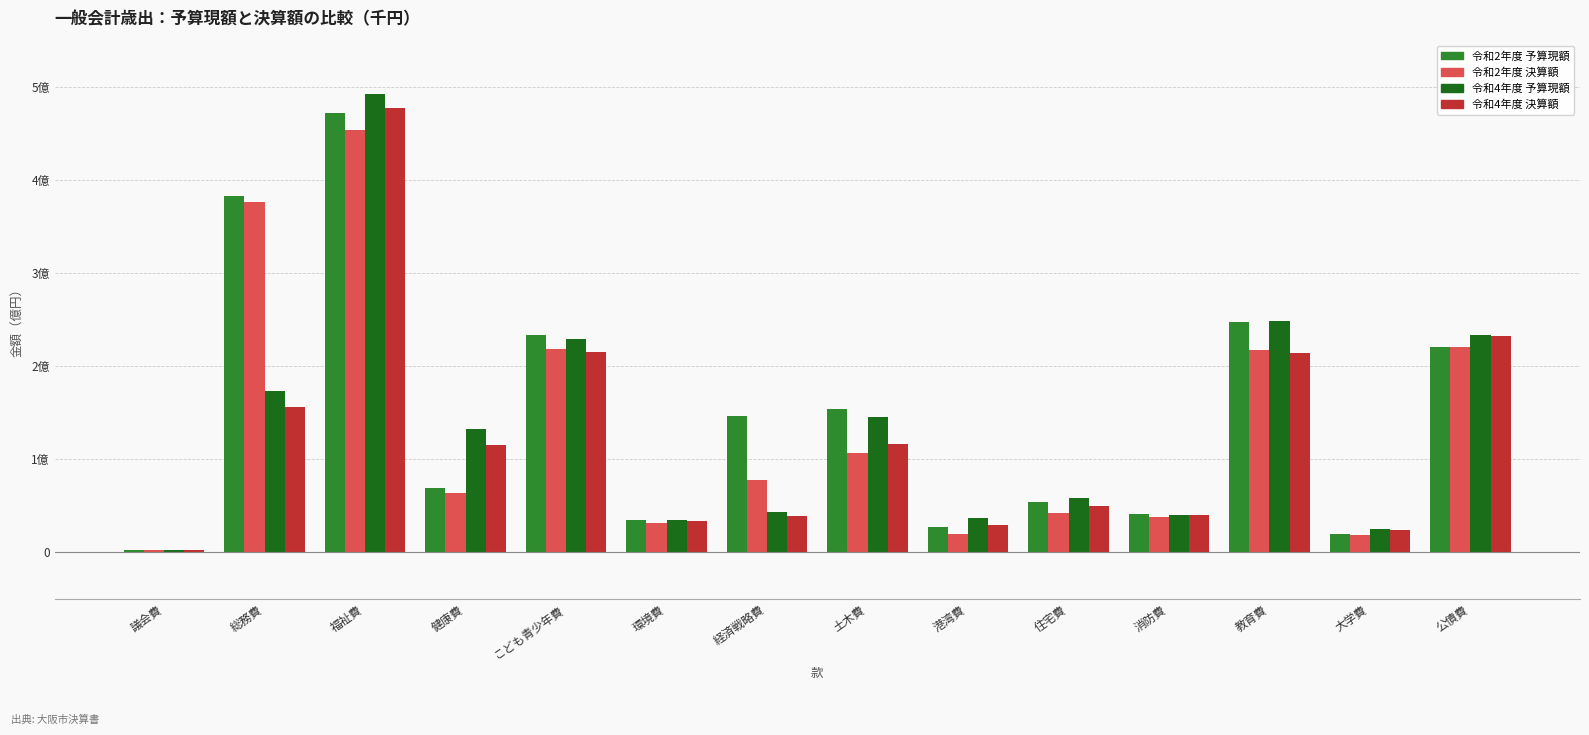

What position from the left is 健康費?

4